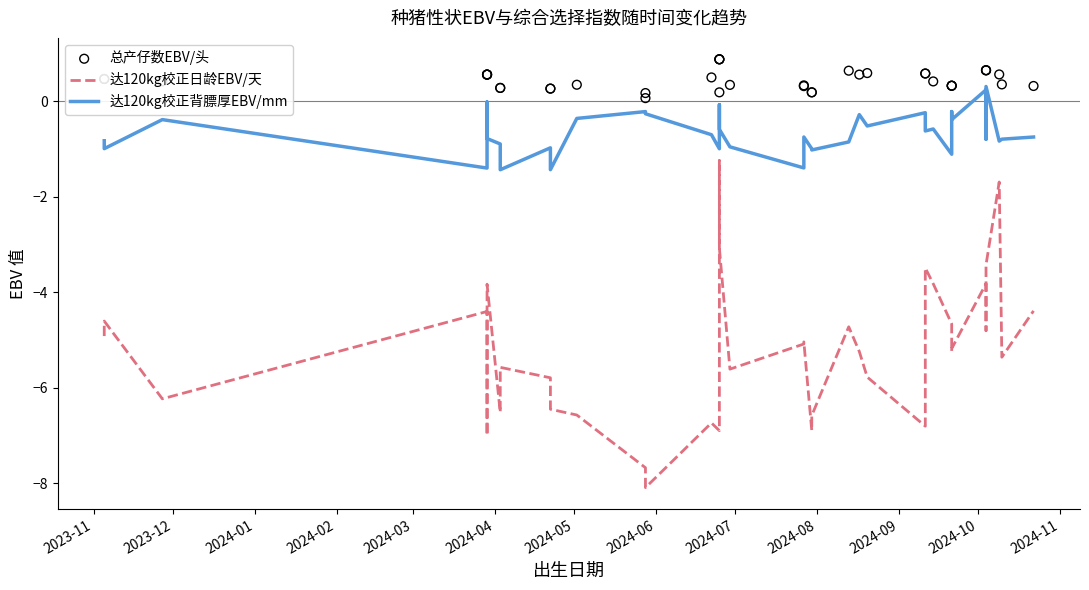

Is the value of 总产仔数EBV/头 at 2023-11 greater than the value of 达120kg校正背膘厚EBV/mm at 2024-03?

Yes